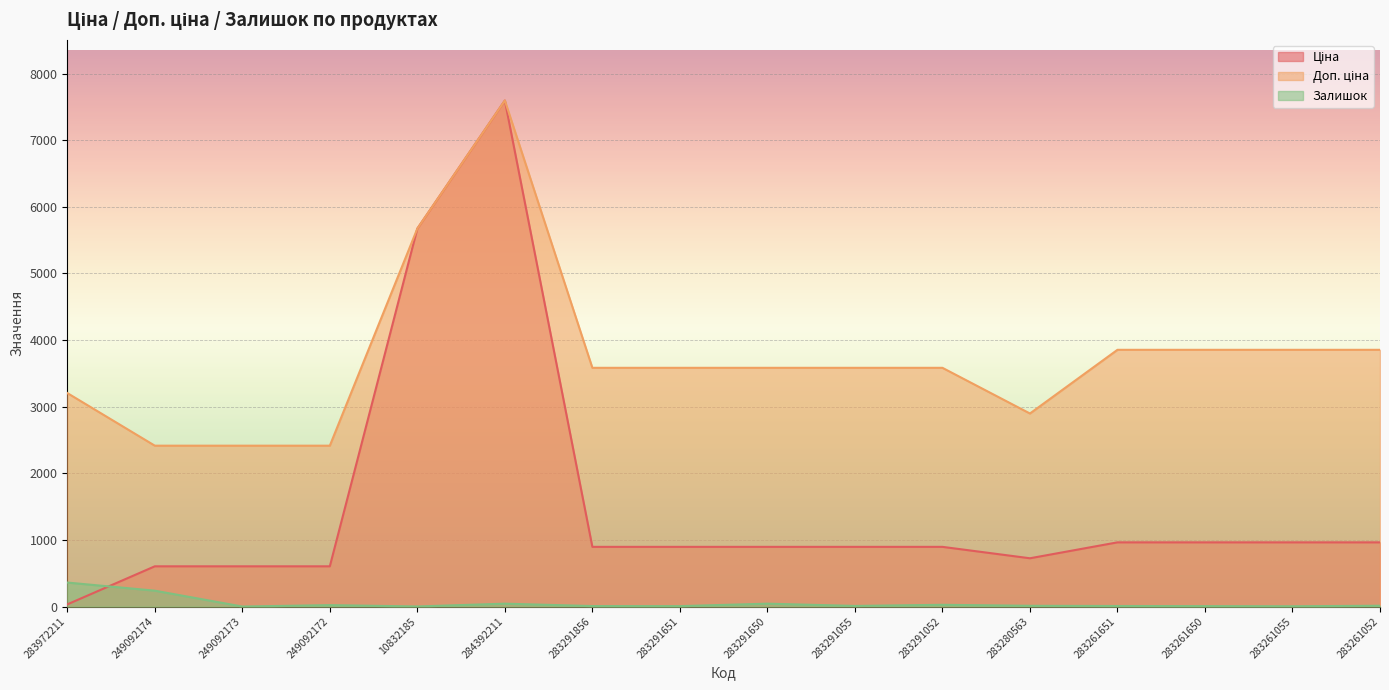

How many lines are shown in the chart?

3